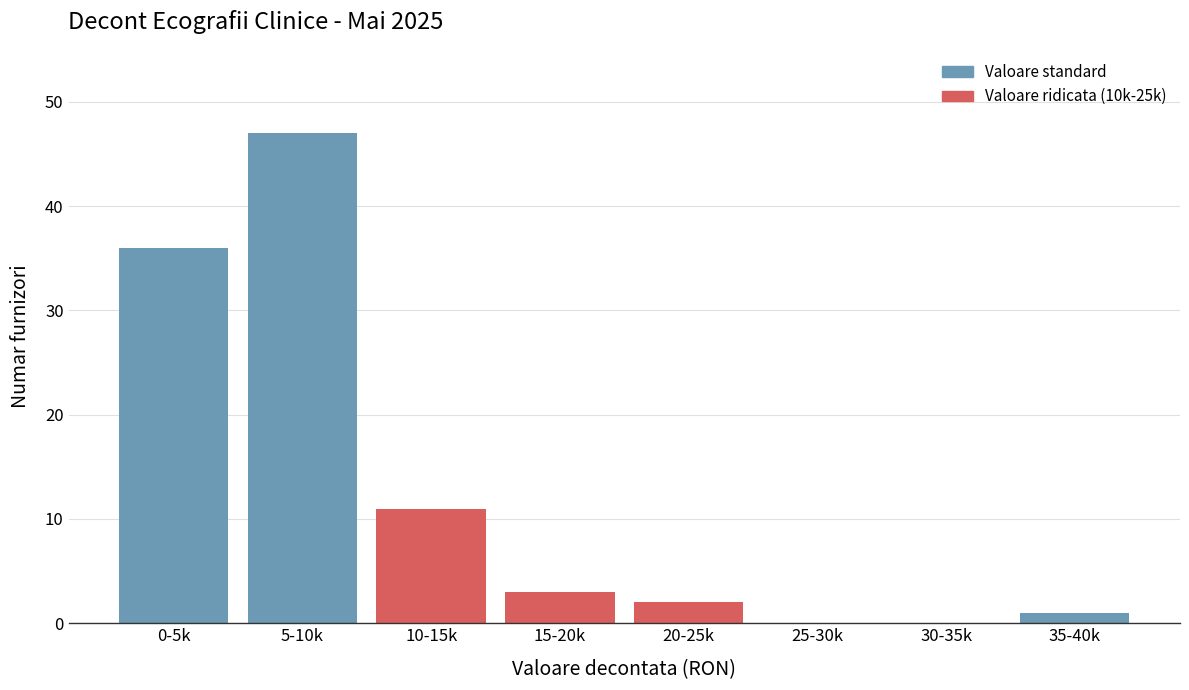

Reading left to right, transcribe all the data shown in this chart.

0-5k=36	5-10k=47	10-15k=11	15-20k=3	20-25k=2	25-30k=0	30-35k=0	35-40k=1